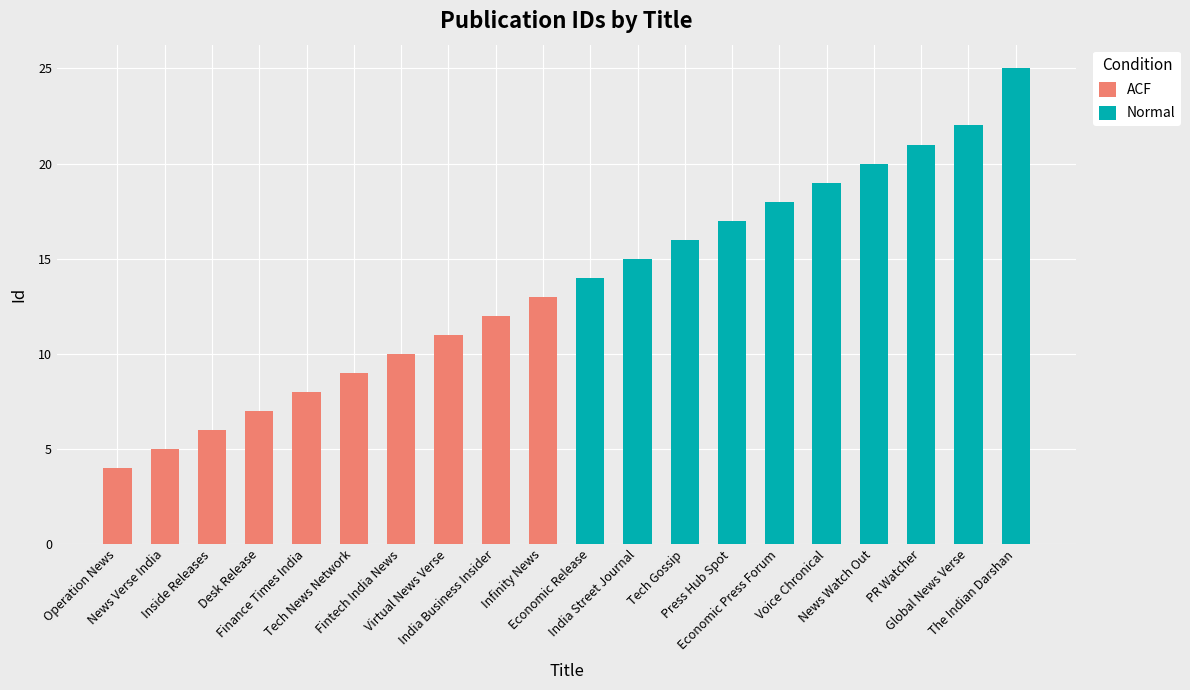

Reading right to left, list all the values displayed in this chart.

ACF: 13	12	11	10	9	8	7	6	5	4
Normal: 25	22	21	20	19	18	17	16	15	14